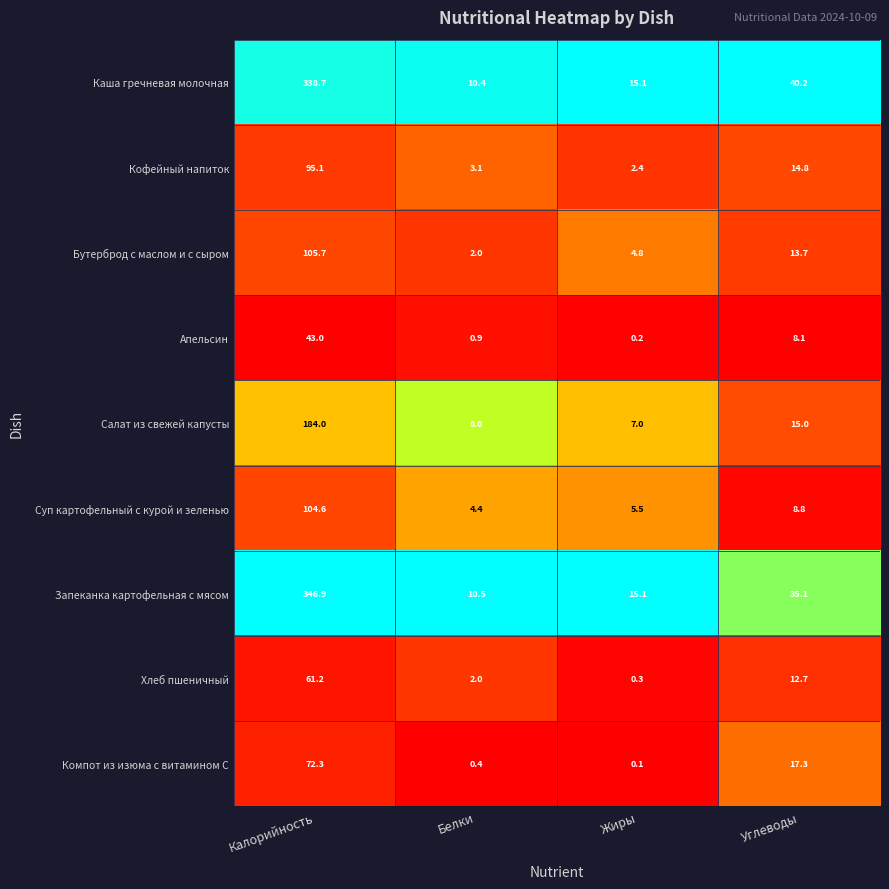

What is the difference between the second highest and second lowest values in the Компот из изюма с витамином С series?

16.9